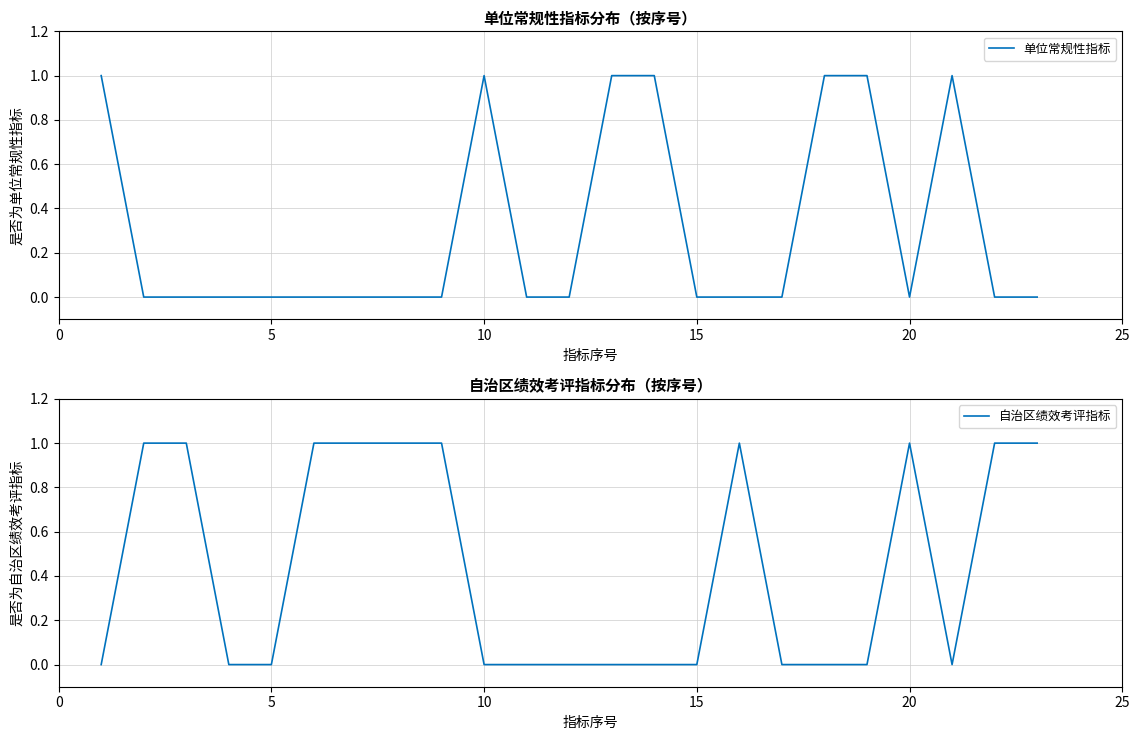

The value of 自治区绩效考评指标 at 20 is 1. True or false?

True